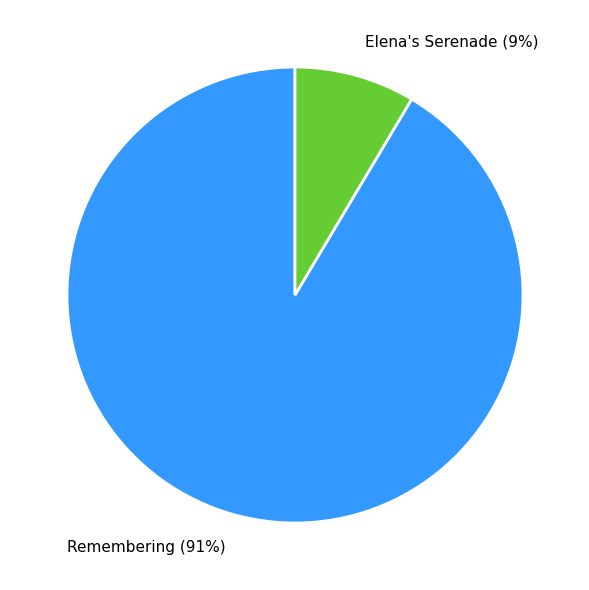

Count the number of slices in the pie.

2